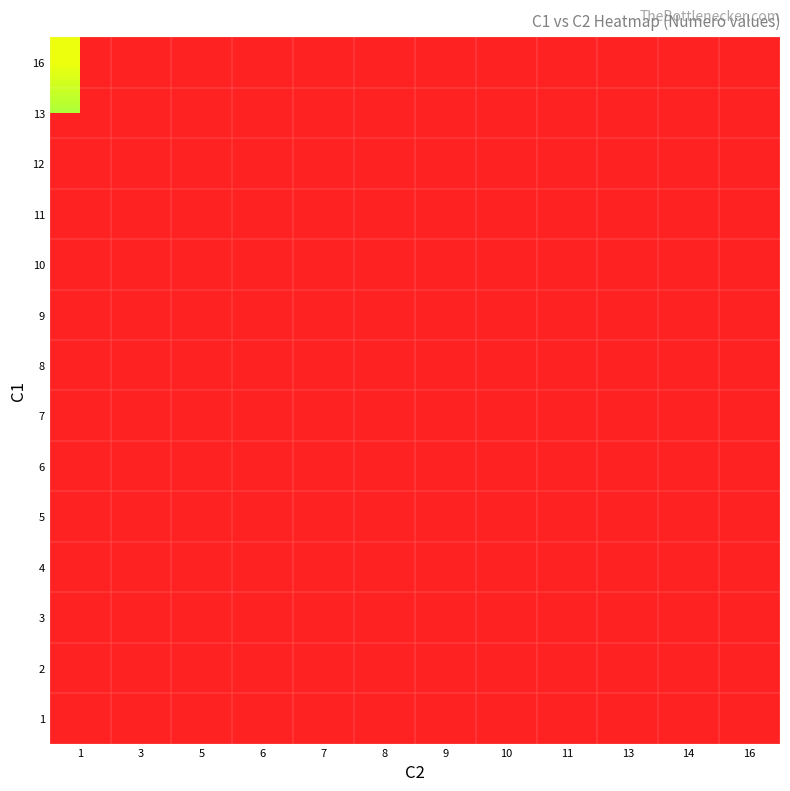

Is the value of 16 at 9 greater than the value of 13 at 16?

No